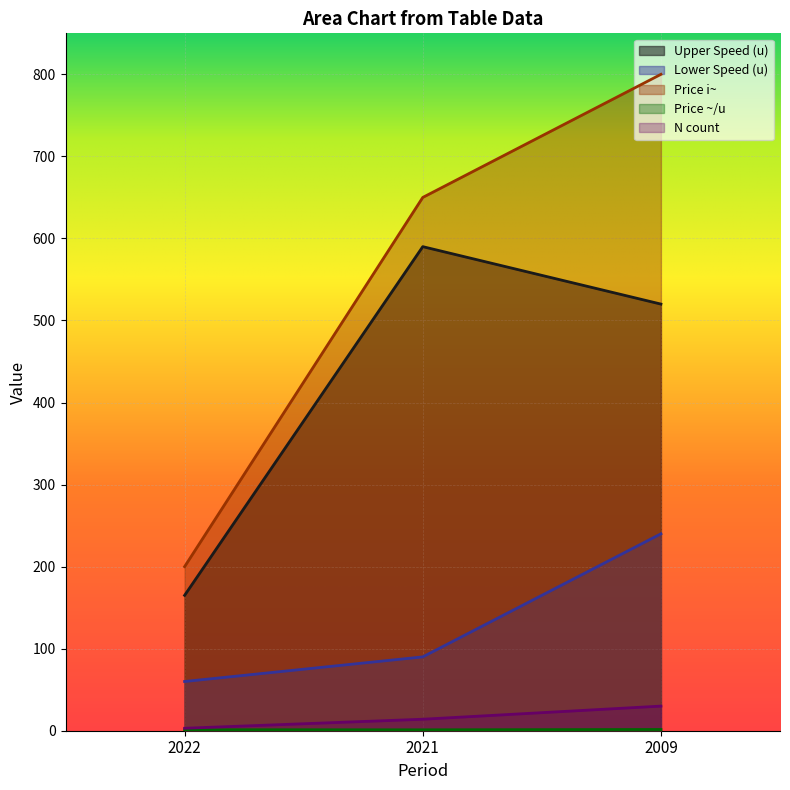

Is the value of N count at 2021 greater than the value of Price i~ at 2021?

No